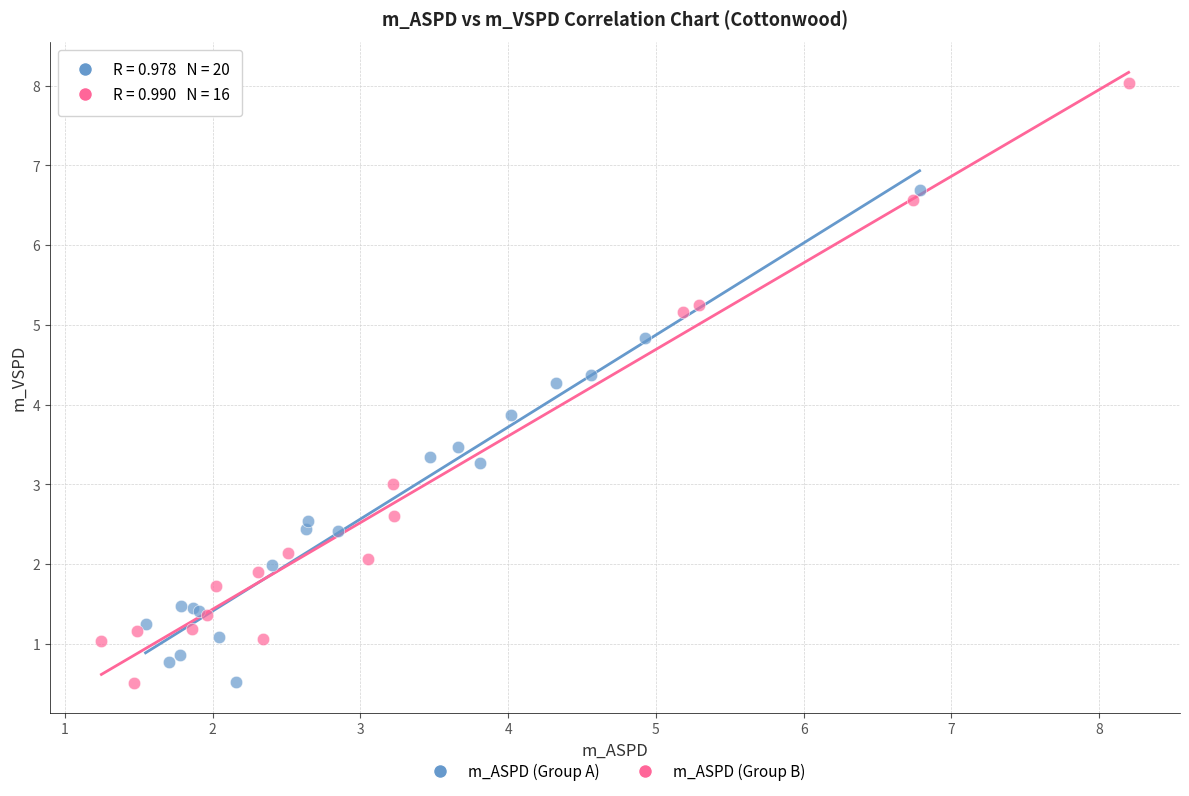

What are all the series names shown in the legend?

m_ASPD (Group A), m_ASPD (Group B)